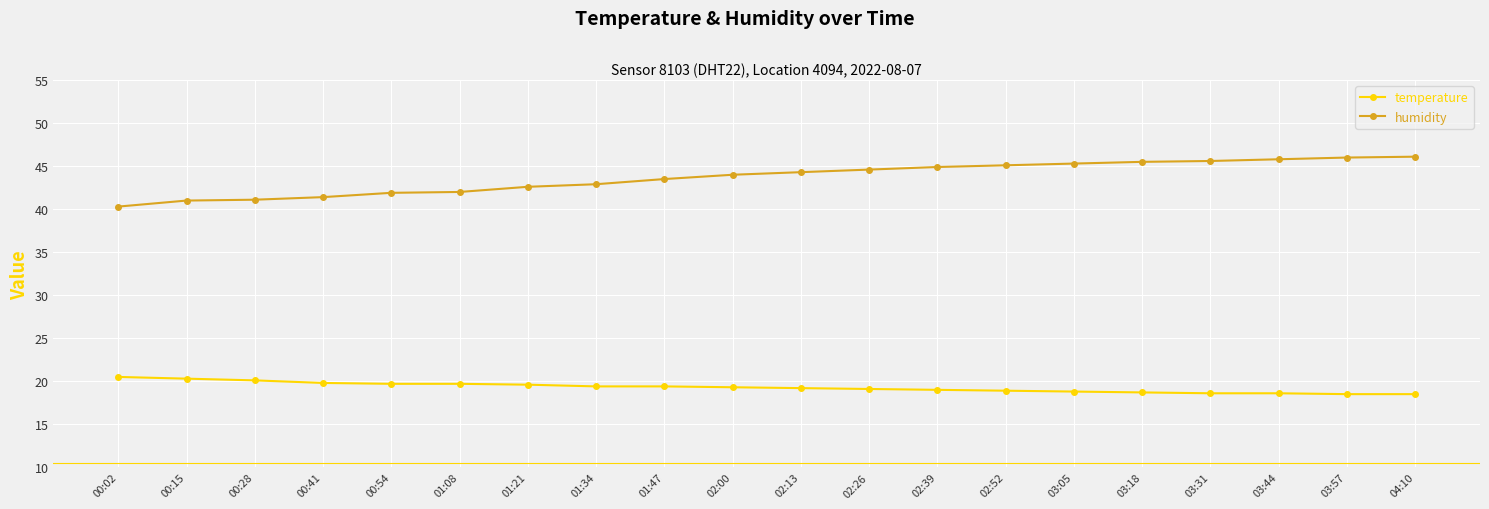

List the series in order of their overall mean, highest first.

humidity, temperature